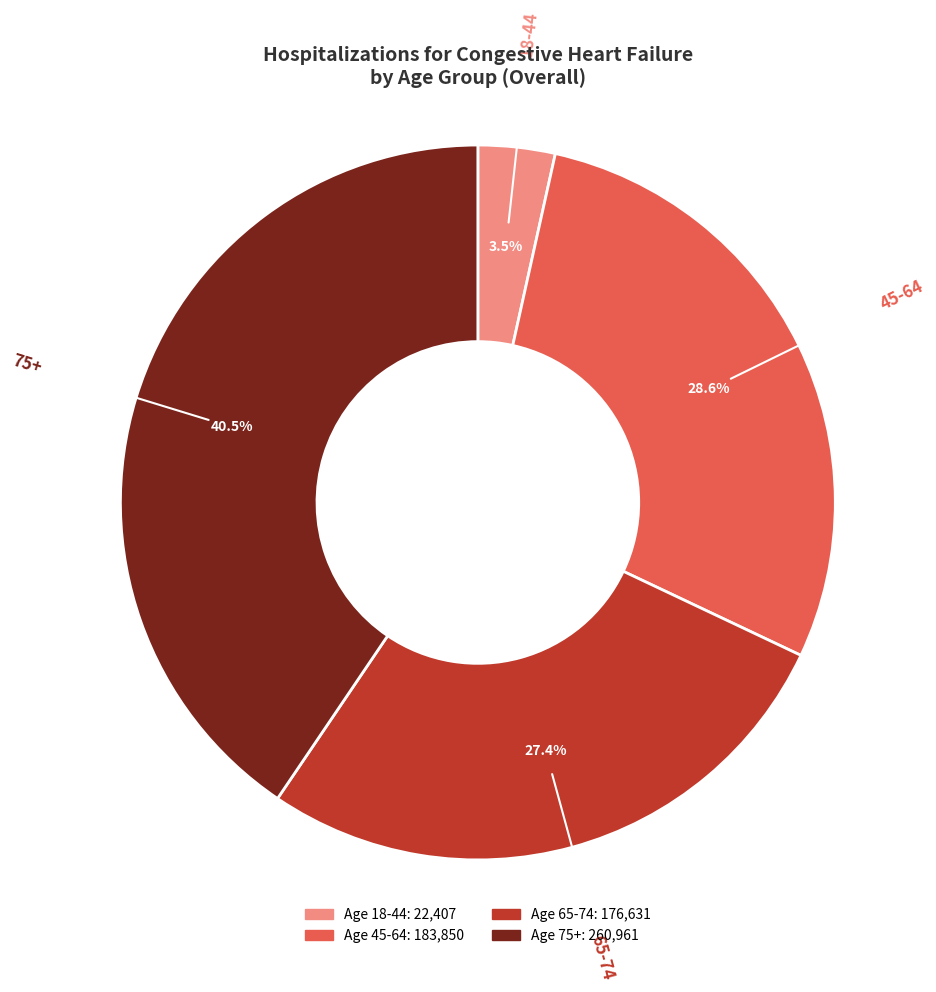

Is there any slice that represents more than half of the pie?

No